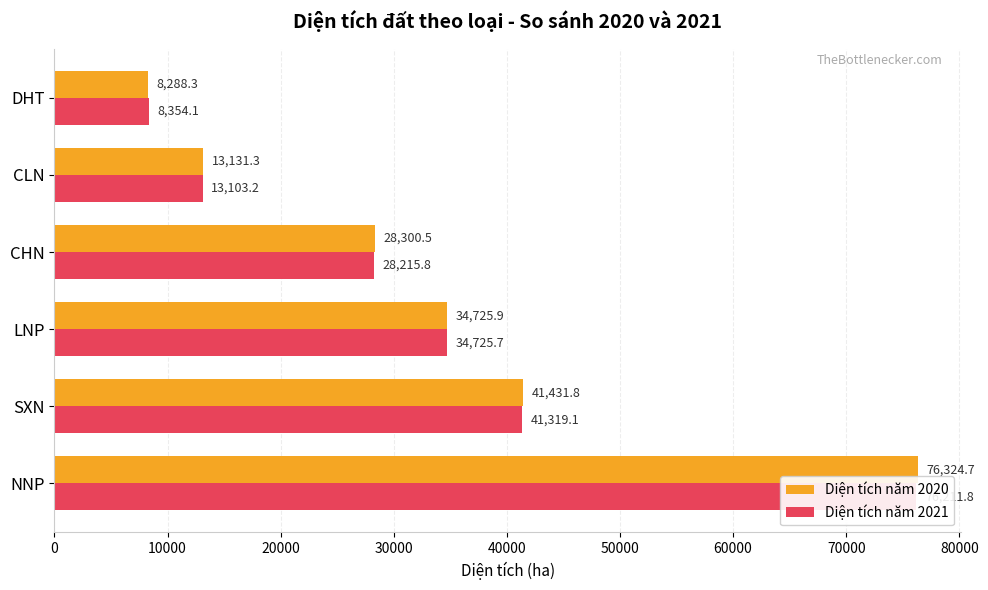

What is the difference between the maximum and minimum values in the Diện tích năm 2021 series?

67857.7